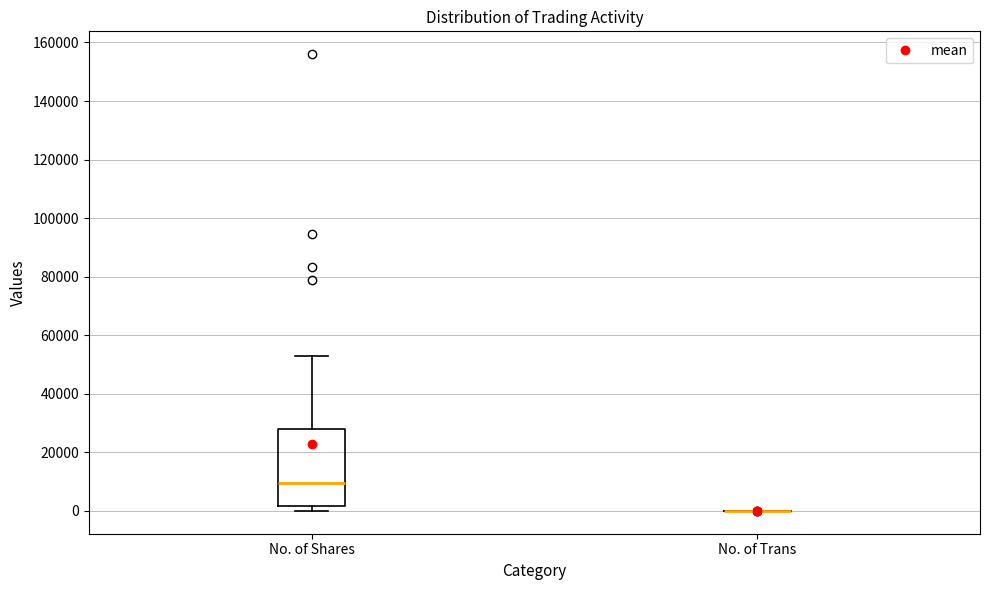

Comparing the boxes themselves (not the whiskers), which one is the tallest?

No. of Shares